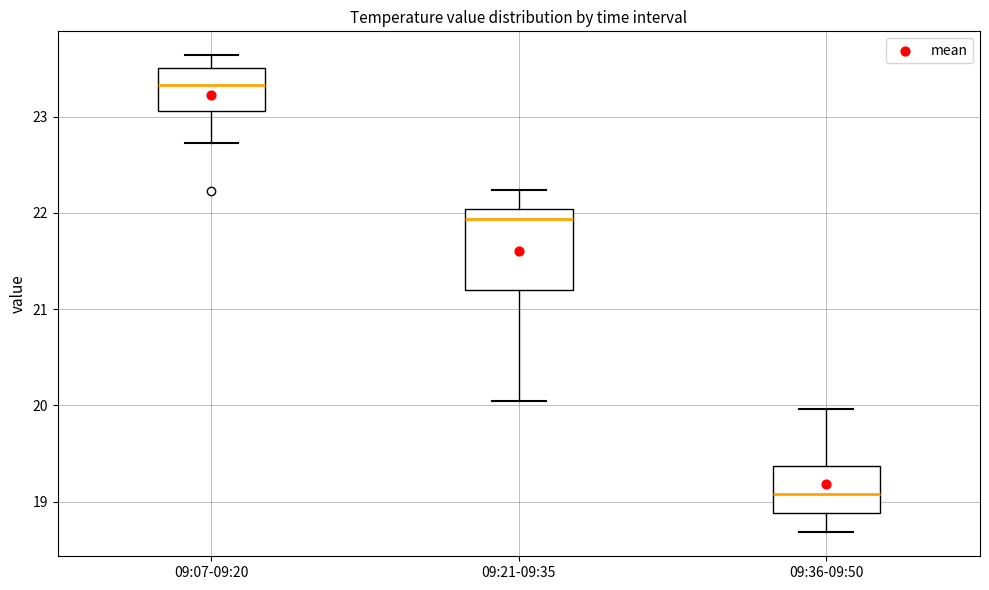

Where is the upper edge of the box for 09:21-09:35 on the y-axis? The values are not printed on the chart, so give them approximately, as read against the axis.

22.0